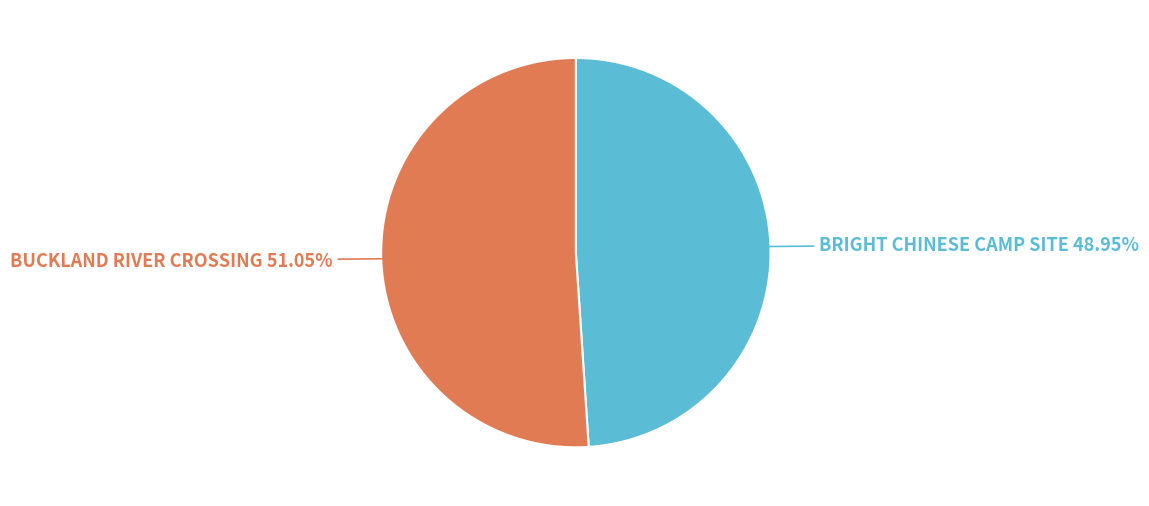

Is it true that BRIGHT CHINESE CAMP SITE is 49% of the pie?

True